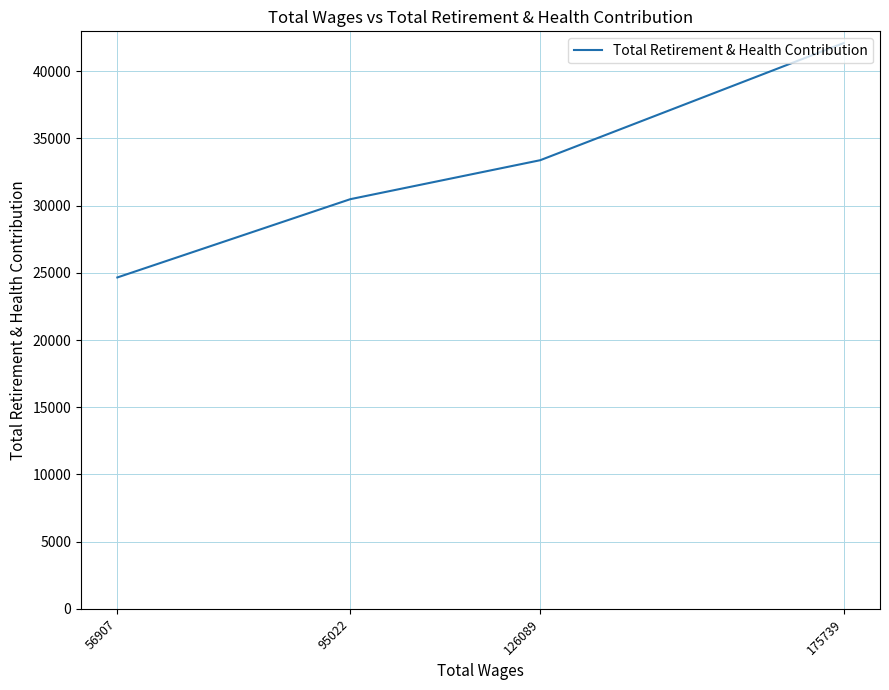

List the labels in order of value, largest first.

175739, 126089, 95022, 56907